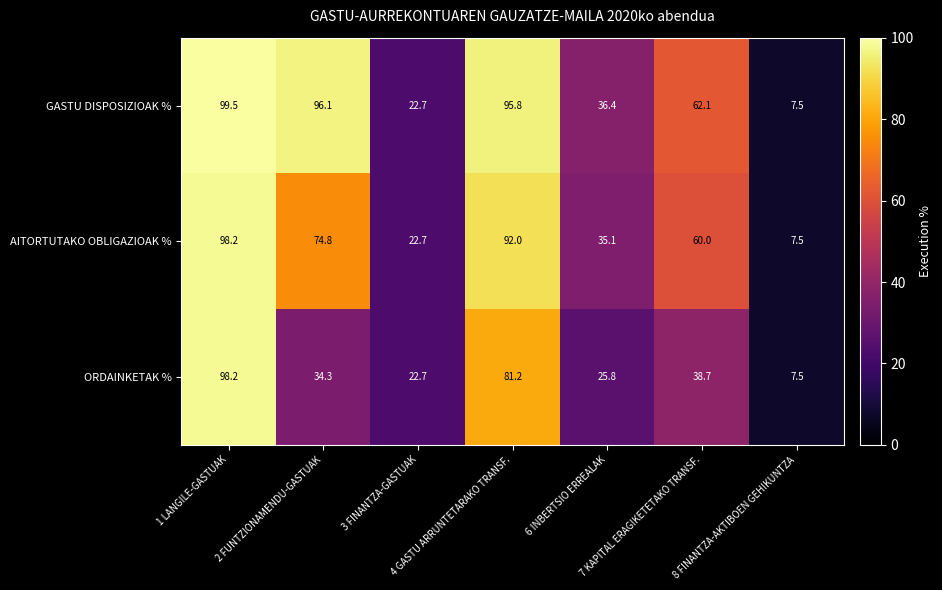

Which series has the largest total across all categories?

GASTU DISPOSIZIOAK %